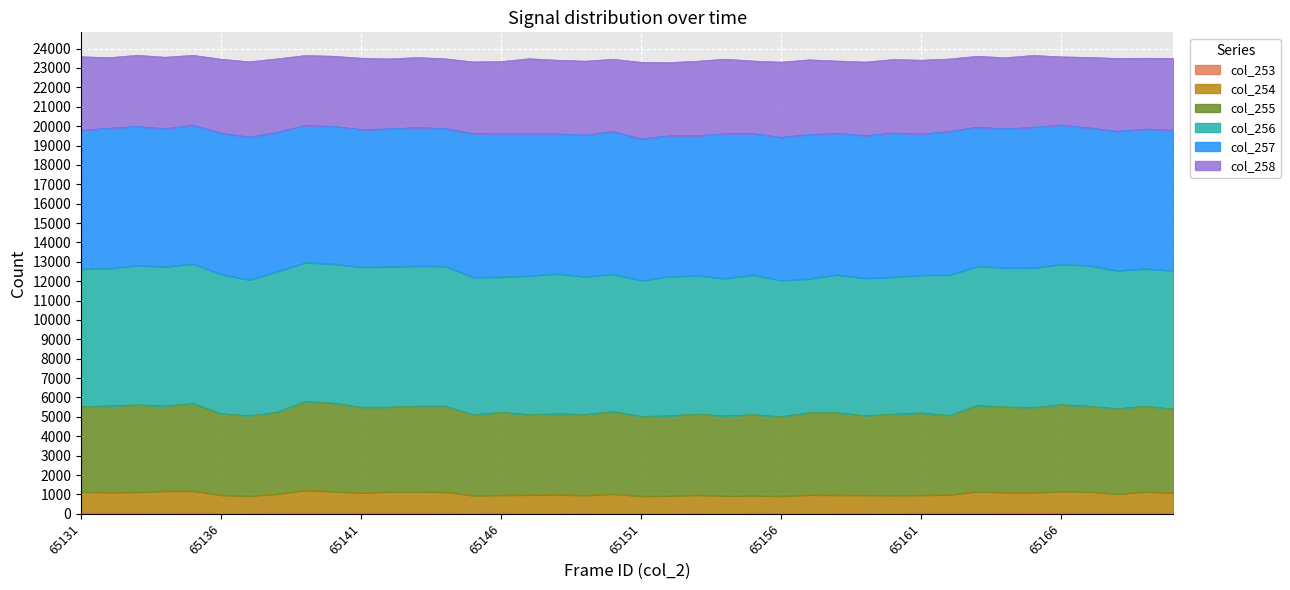

How many data points in col_253 are above 36?

17